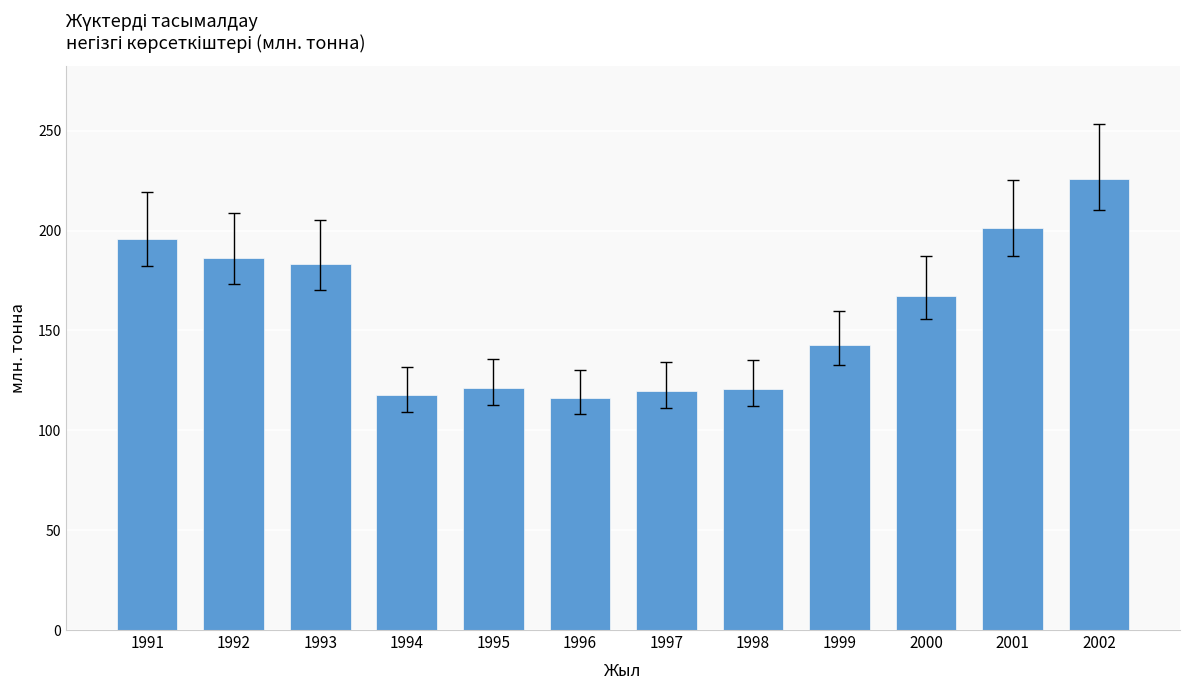

At which label is the value closest to 171?

2000